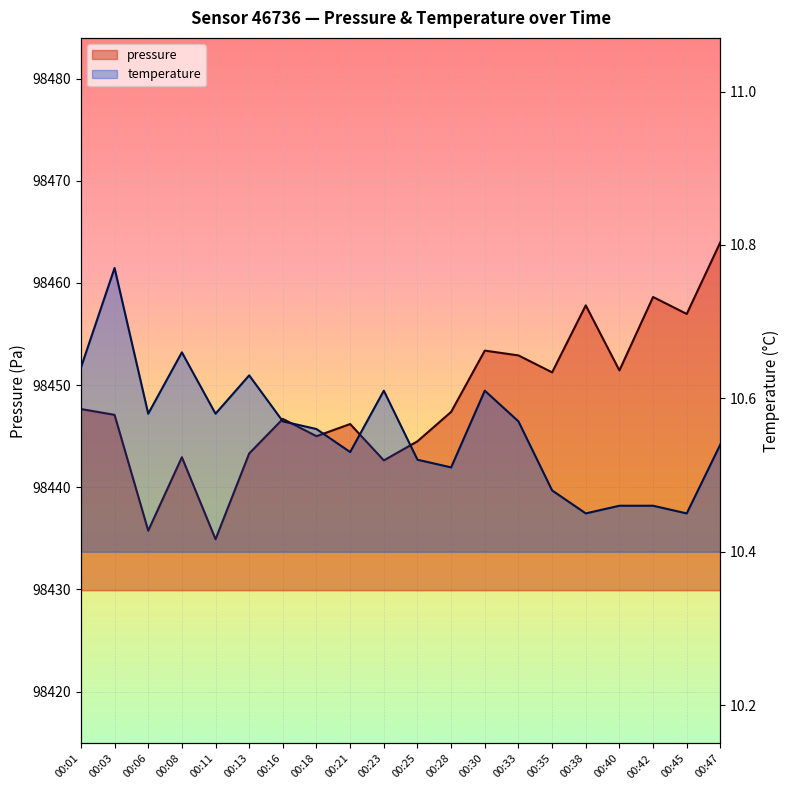

Reading left to right, extract all data points from this chart.

pressure: 00:01=98447.7	00:03=98447.1	00:06=98435.8	00:08=98442.9	00:11=98434.9	00:13=98443.3	00:16=98446.7	00:18=98445.0	00:21=98446.2	00:23=98442.6	00:25=98444.5	00:28=98447.4	00:30=98453.4	00:33=98452.9	00:35=98451.2	00:38=98457.8	00:40=98451.4	00:42=98458.6	00:45=98457.0	00:47=98464.0
temperature: 00:01=10.6	00:03=10.8	00:06=10.6	00:08=10.7	00:11=10.6	00:13=10.6	00:16=10.6	00:18=10.6	00:21=10.5	00:23=10.6	00:25=10.5	00:28=10.5	00:30=10.6	00:33=10.6	00:35=10.5	00:38=10.4	00:40=10.5	00:42=10.5	00:45=10.4	00:47=10.5